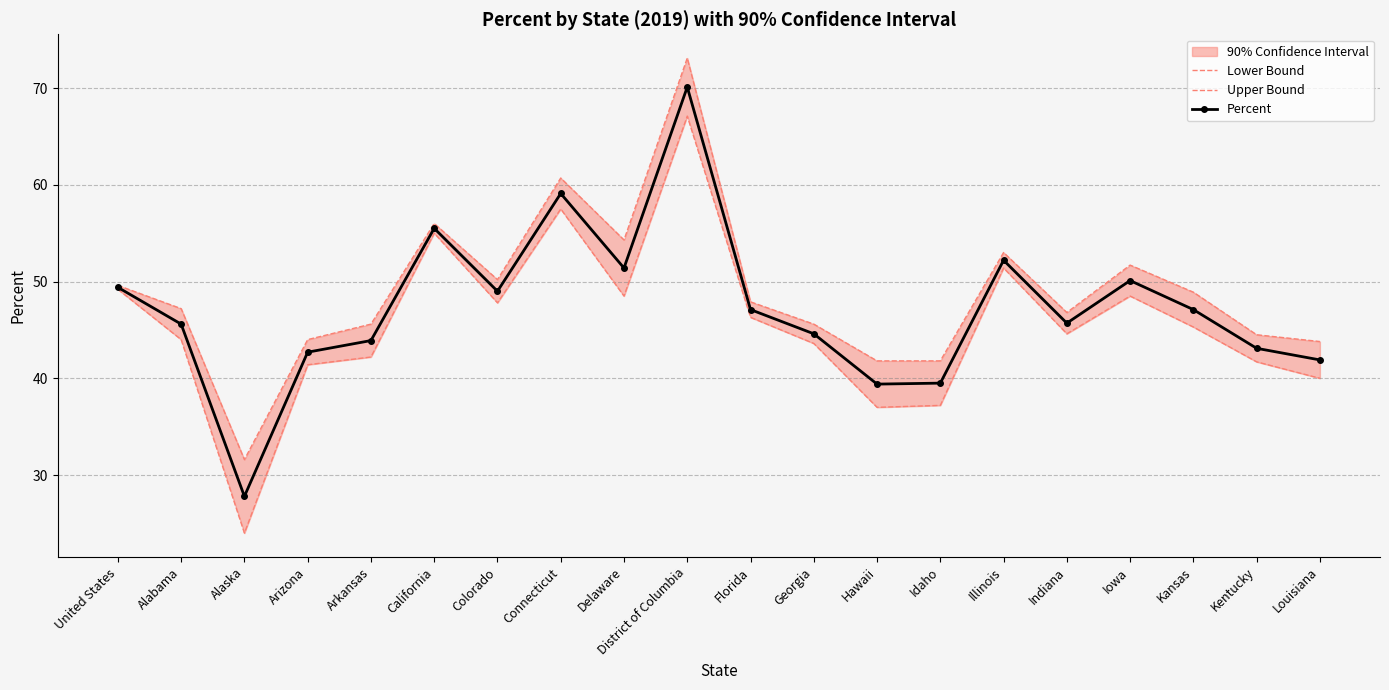

Where is the first local maximum for Percent?

California